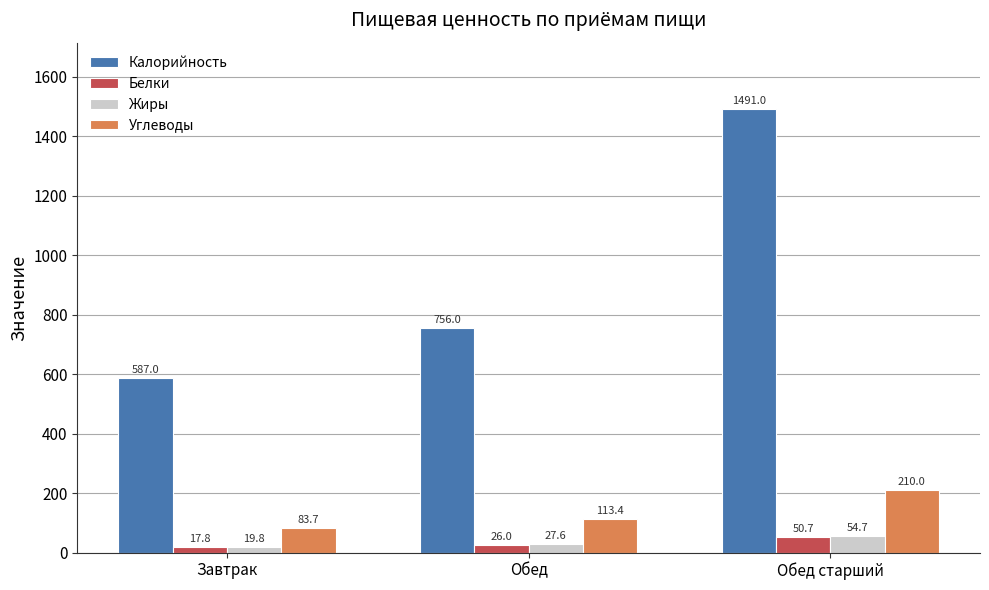

Does the chart contain any negative values?

No